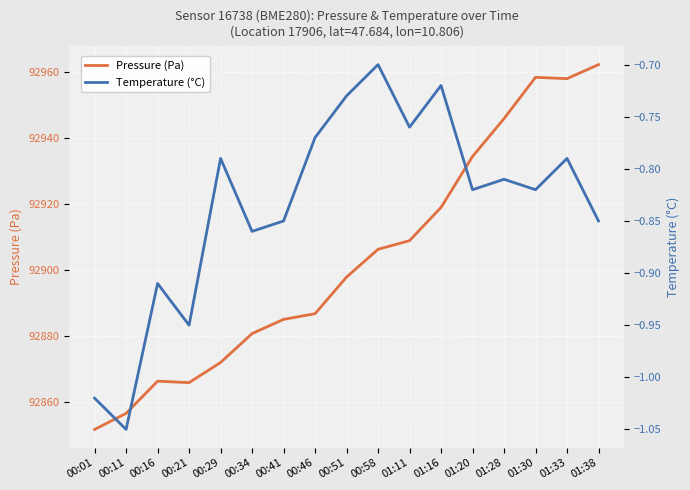

The Pressure (Pa) series shows 92934.3 at 01:20. True or false?

True